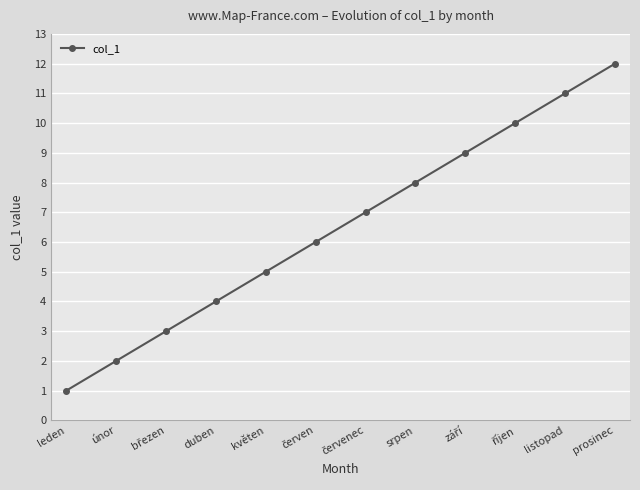

What value does the data have at duben, to the nearest 5?

5